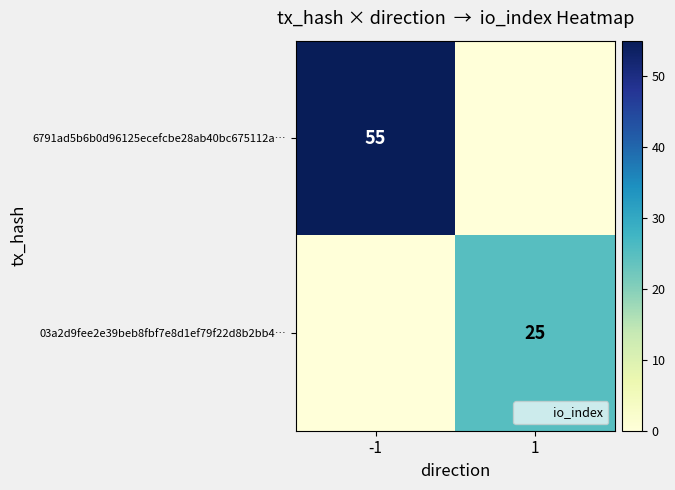

Which series changed the most between -1 and 1?

6791ad5b6b0d96125ecefcbe28ab40bc675112a…